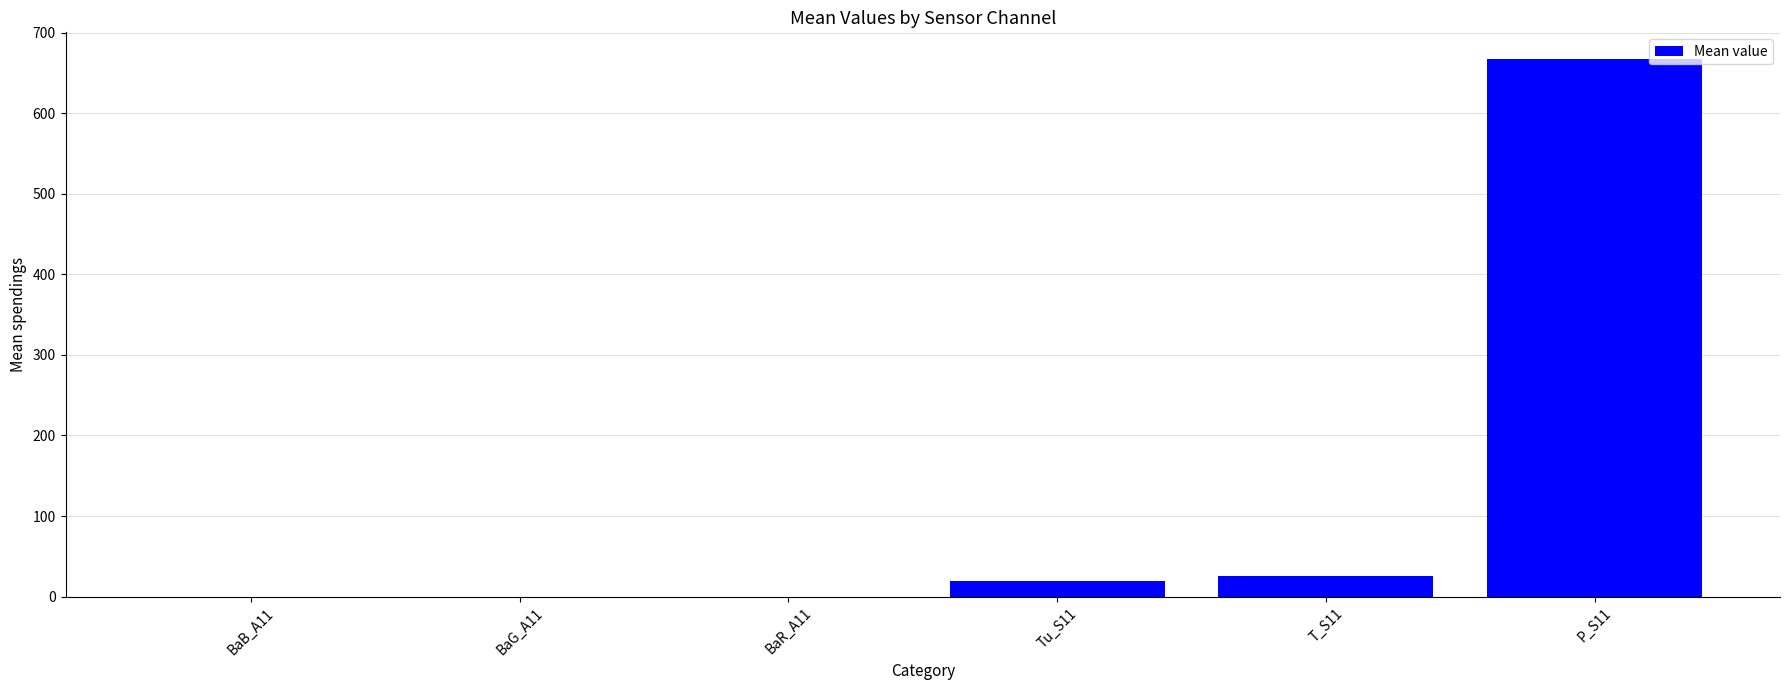

The value at Tu_S11 is 19.4. True or false?

True